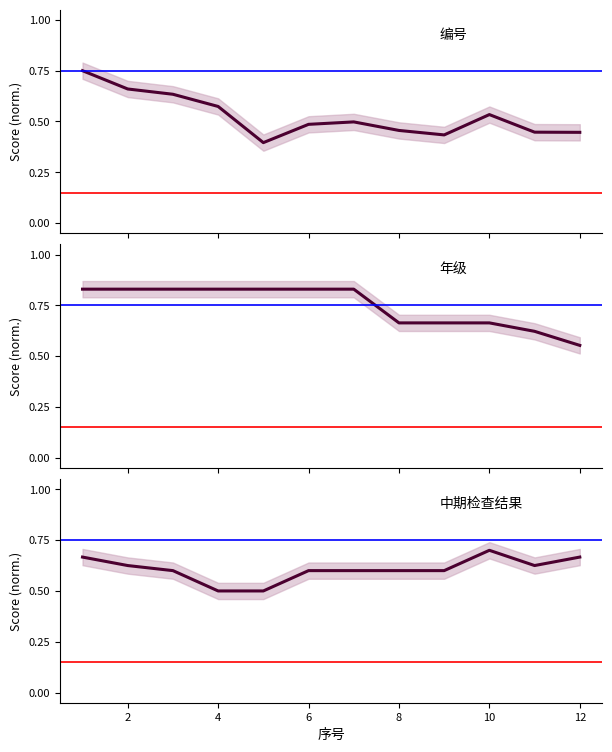

Count the number of categories in the chart.

12